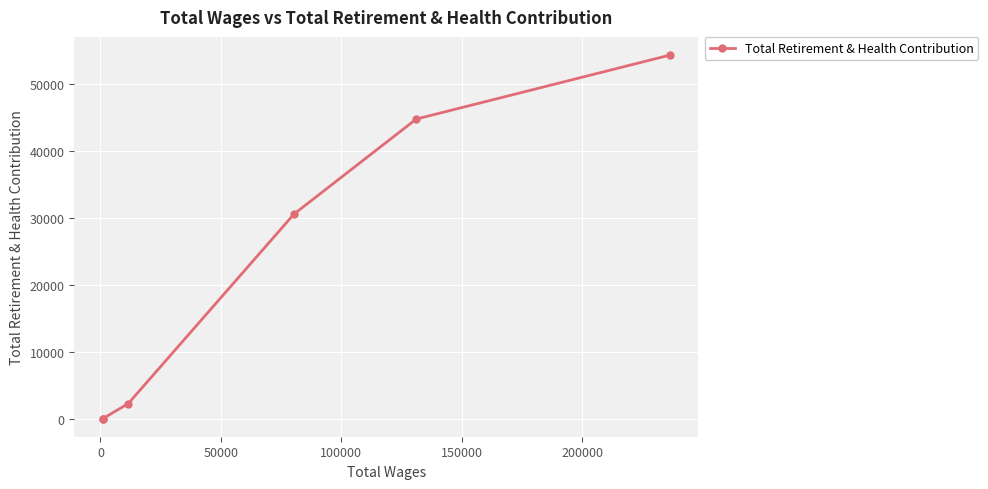

Reading left to right, what are all the values shown in this chart?

0	0	2231	30548	44730	54289